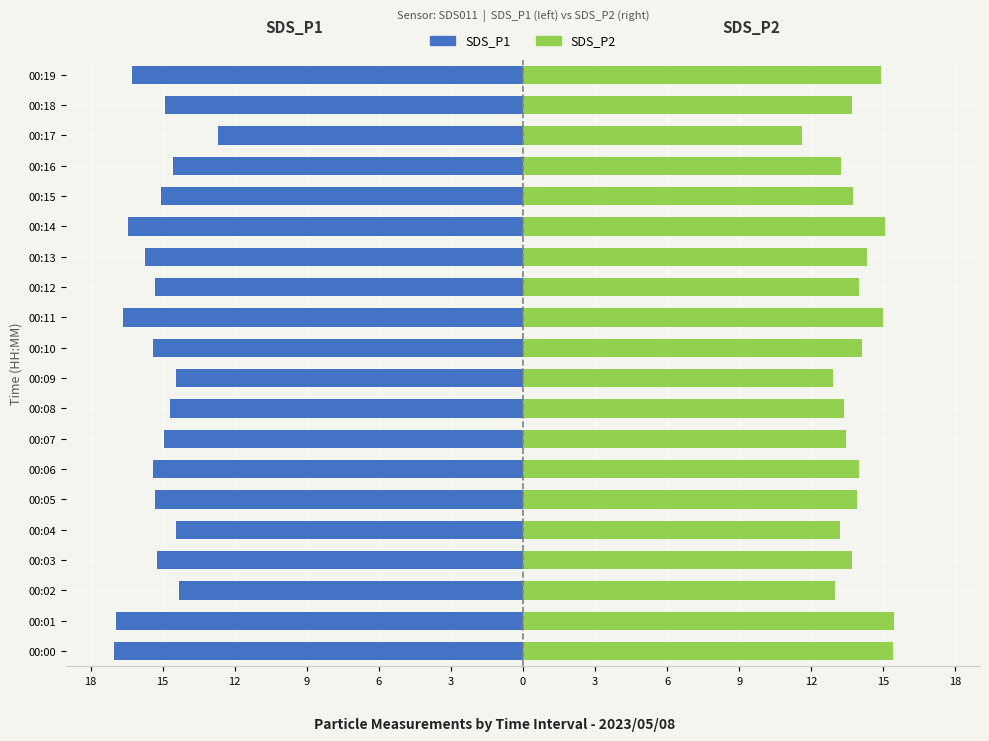

Reading right to left, transcribe all the data shown in this chart.

SDS_P1: -16.3	-14.9	-12.7	-14.6	-15.1	-16.4	-15.8	-15.3	-16.6	-15.4	-14.4	-14.7	-14.9	-15.4	-15.3	-14.4	-15.2	-14.3	-16.9	-17.0
SDS_P2: 14.9	13.7	11.6	13.2	13.8	15.1	14.3	14.0	15.0	14.1	12.9	13.3	13.4	14.0	13.9	13.2	13.7	13.0	15.4	15.4